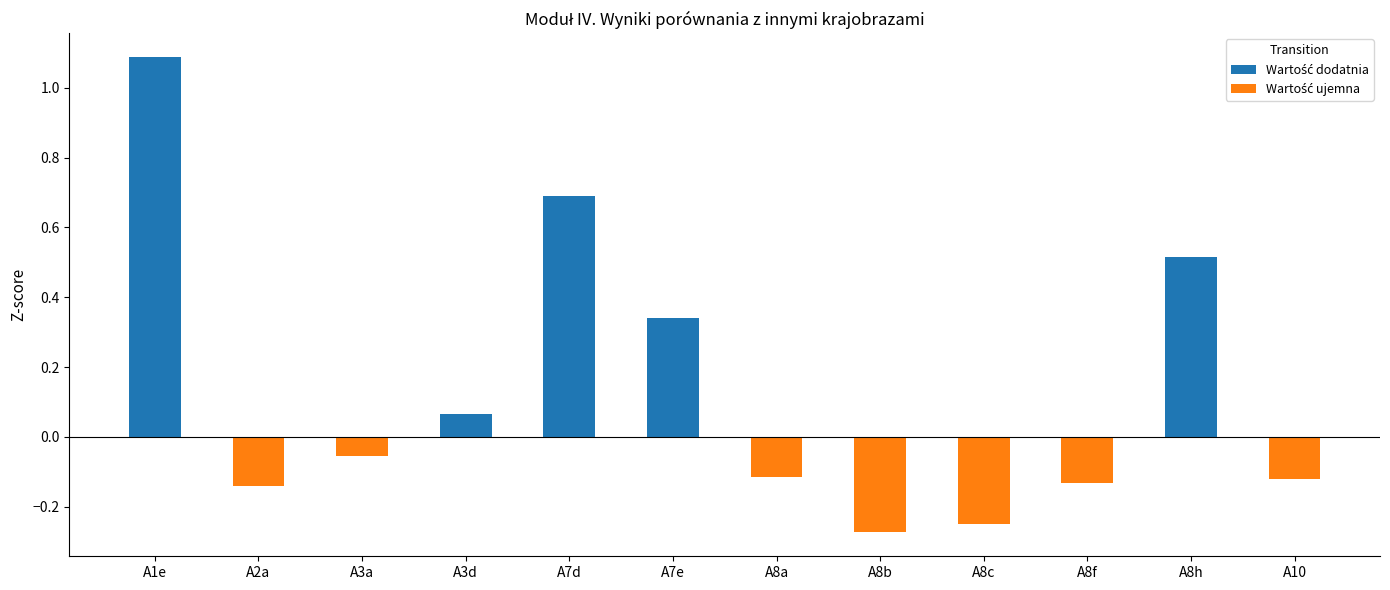

At which label does the data first exceed 0?

A1e